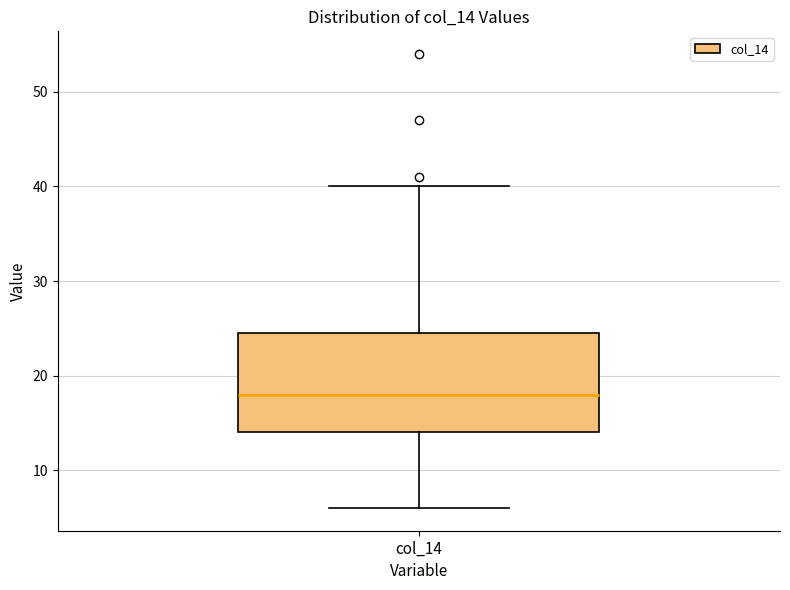

Read this box plot against the y-axis: the position of the median line, the range covered by the box, and the ends of both whiskers. The values are not printed on the chart, so give them approximately, as read against the axis.

median 18, box 14 to 25, whiskers 6 to 40